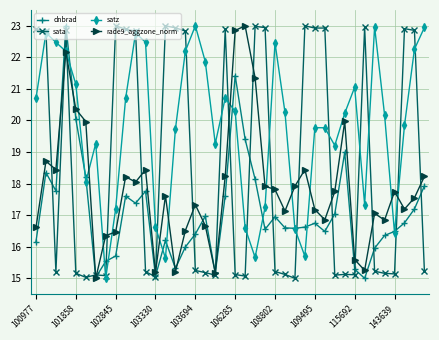

True or false: satz has more than 0 points higher than both neighbors.

True